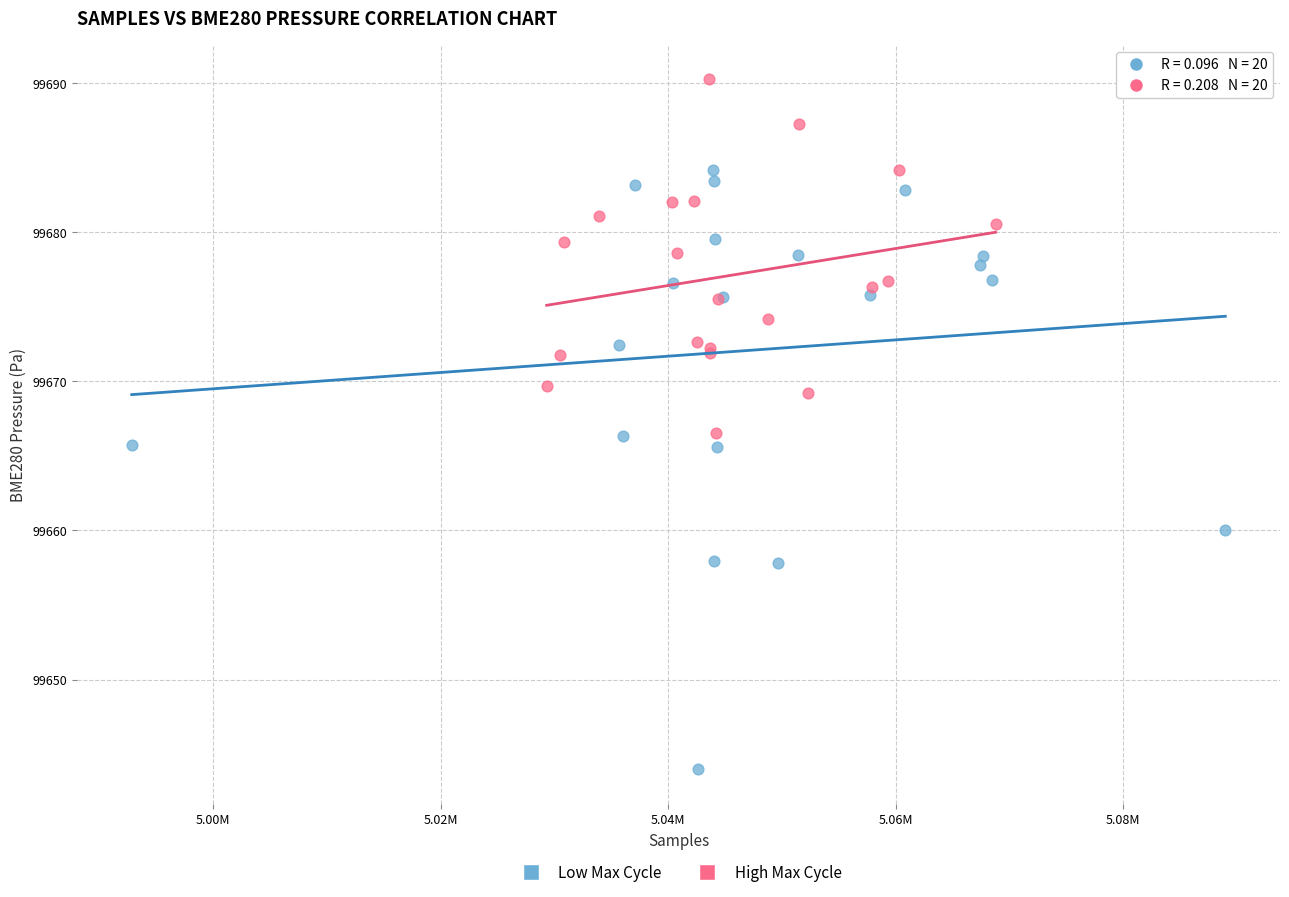

Which series has the widest spread of Y values?

Low Max Cycle